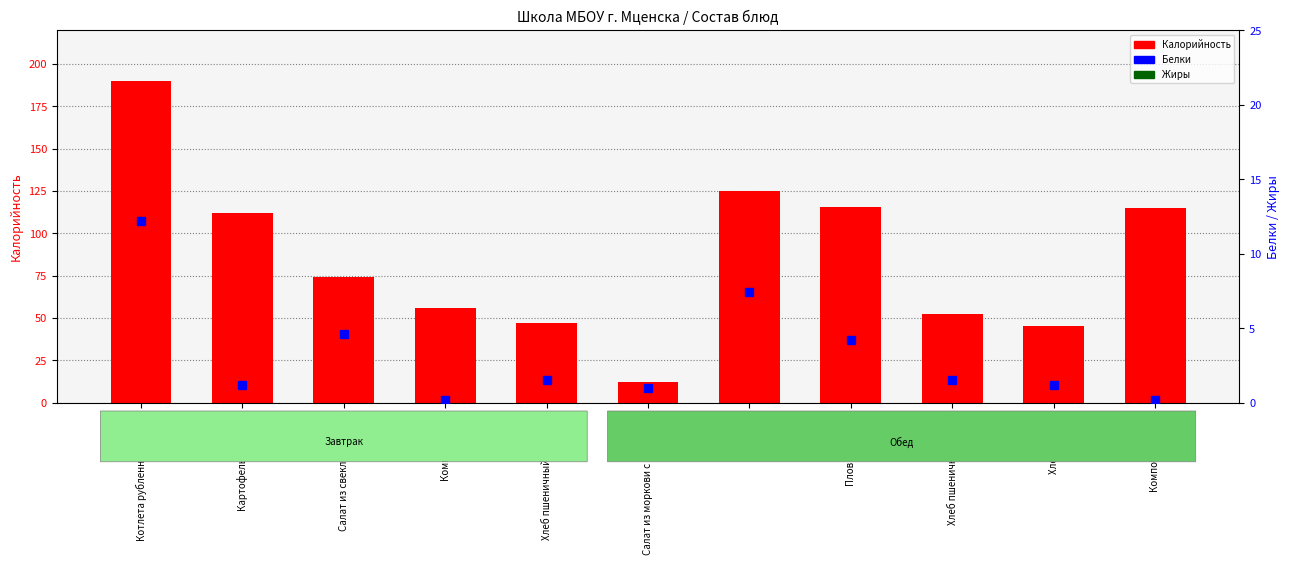

What is the average value of the Белки series?

3.2